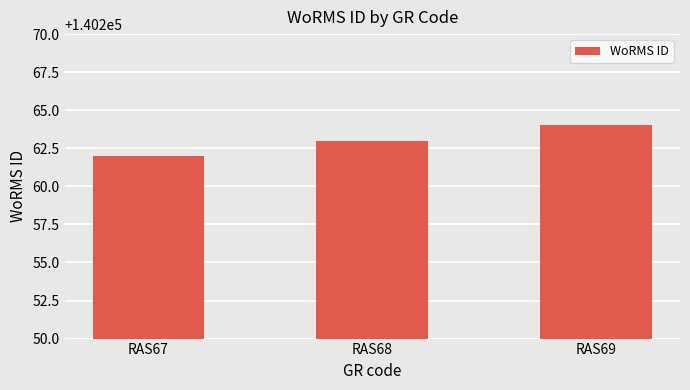

How many values are between 140262 and 140264?

3